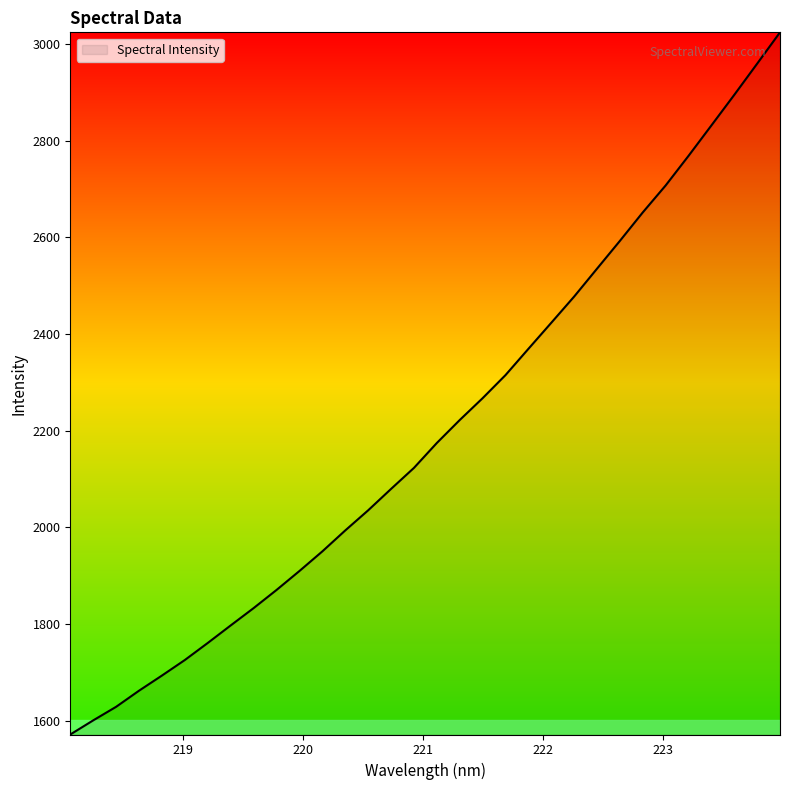

What is the smallest value displayed?

1571.3